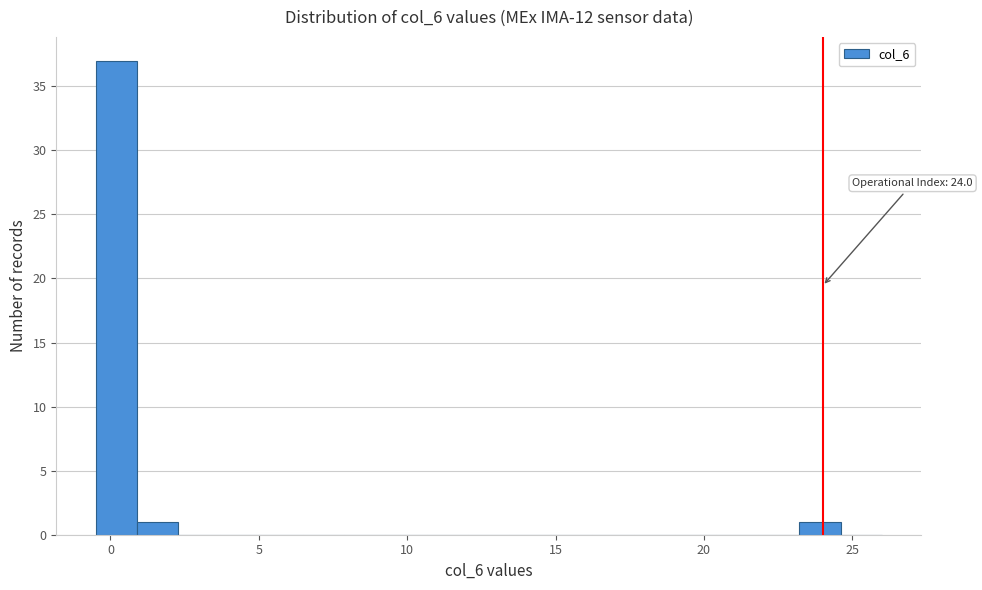

Around what value on the x-axis is the tallest bar? Give the approximate position of its centre, as read against the axis.

0.0